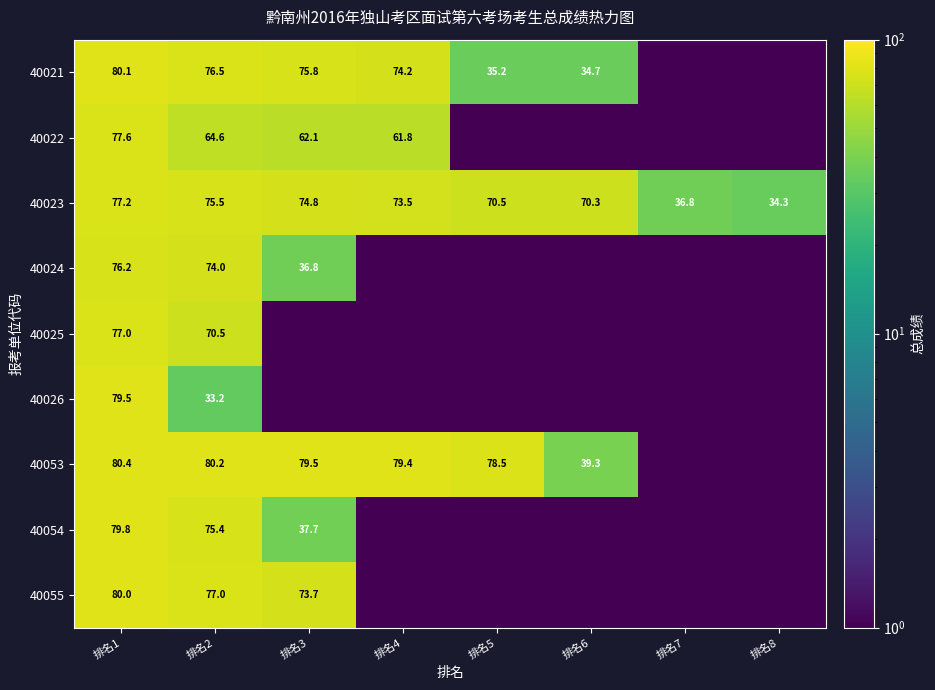

The 40021 series shows 76.5 at 排名2. True or false?

True